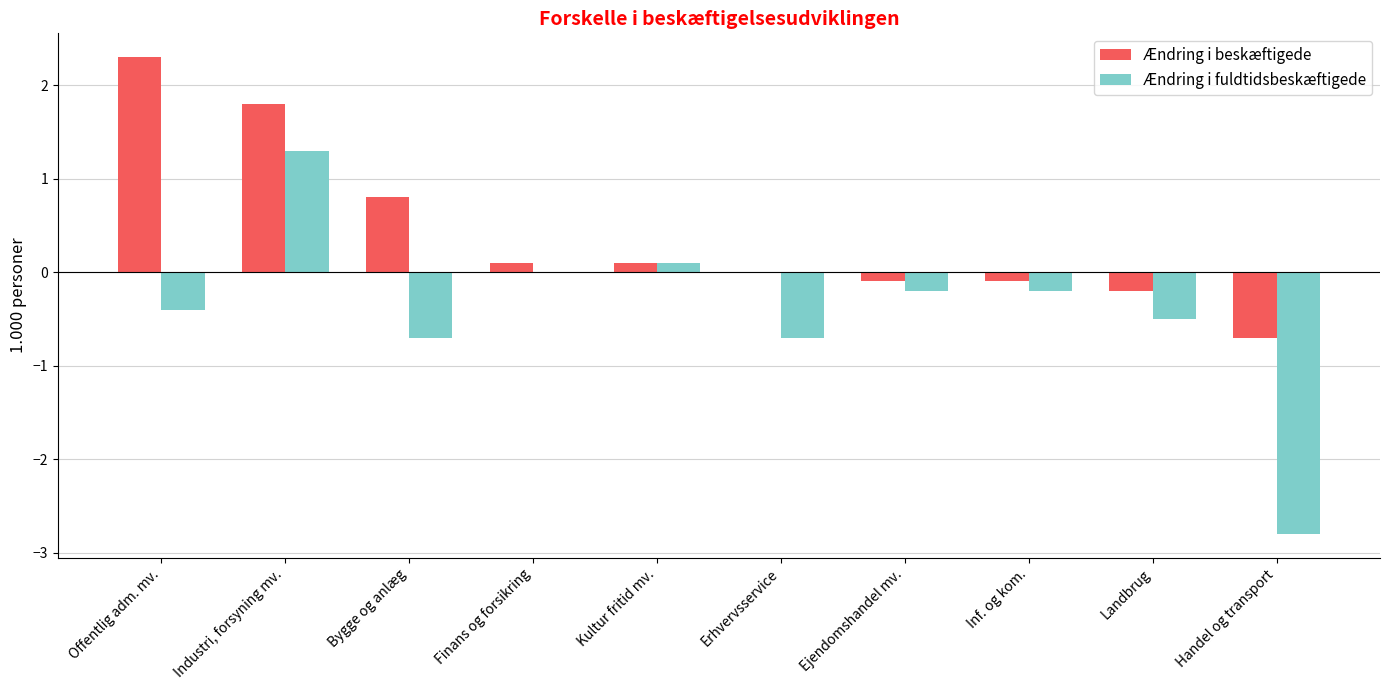

What is the sum of the Ændring i beskæftigede values at Erhvervsservice and Industri, forsyning mv.?

1.8